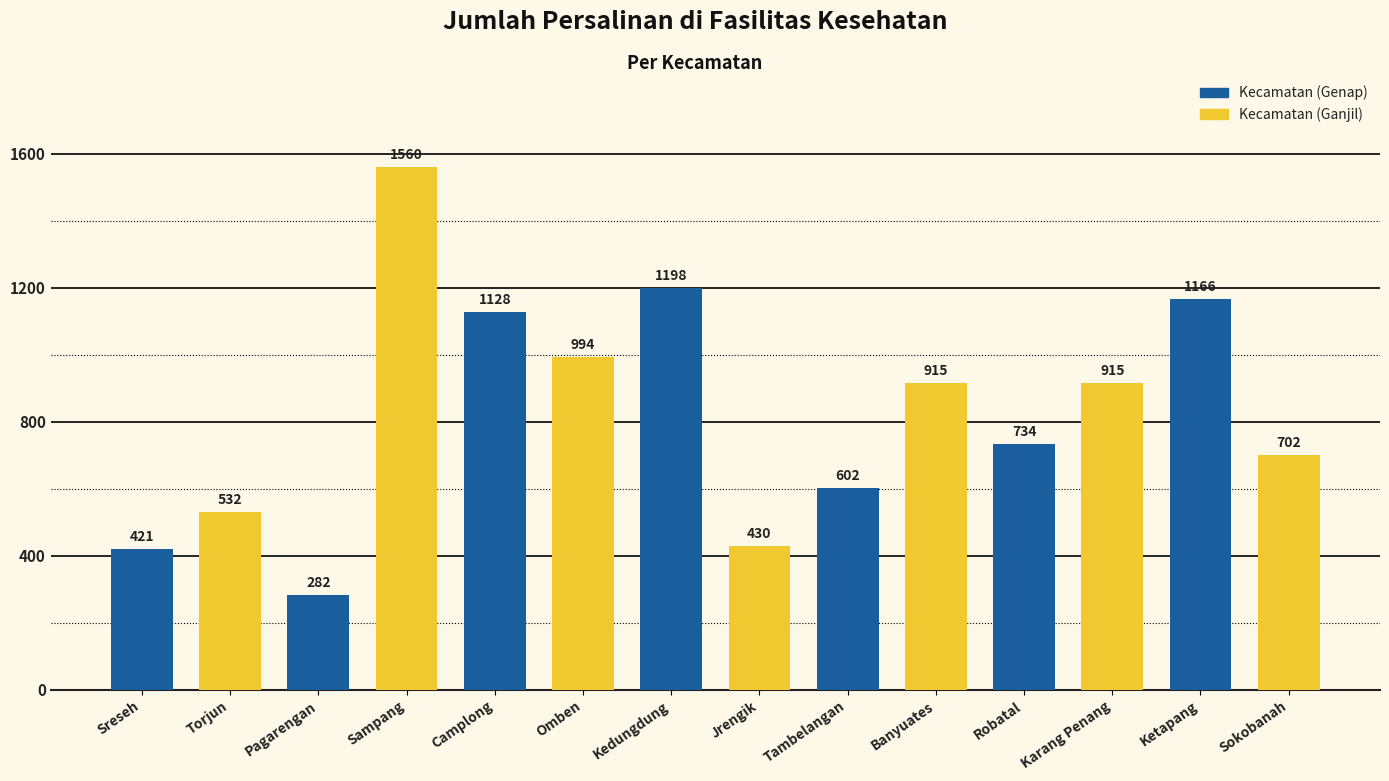

Read the value at Pagarengan, to the nearest 10.

280